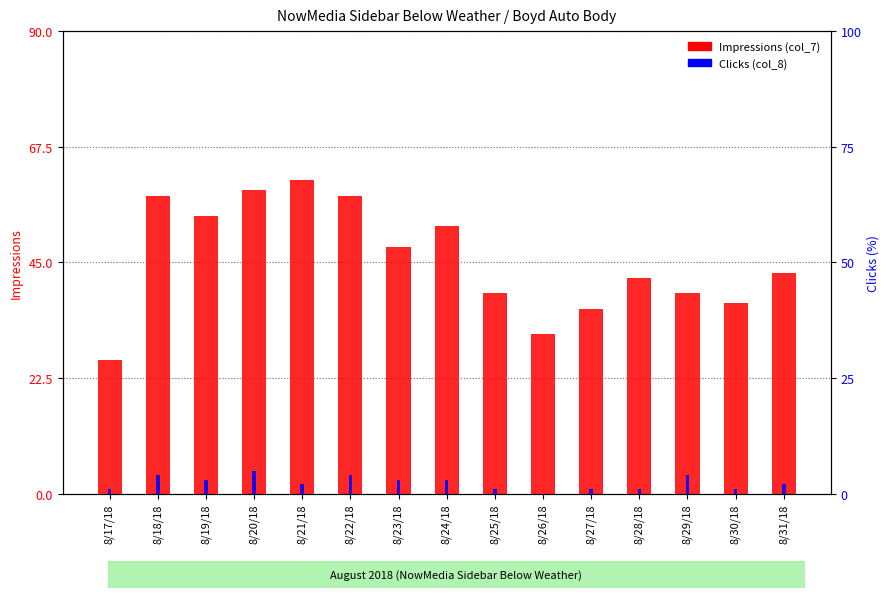

How many data points in Clicks (col_8) are above 2?

7